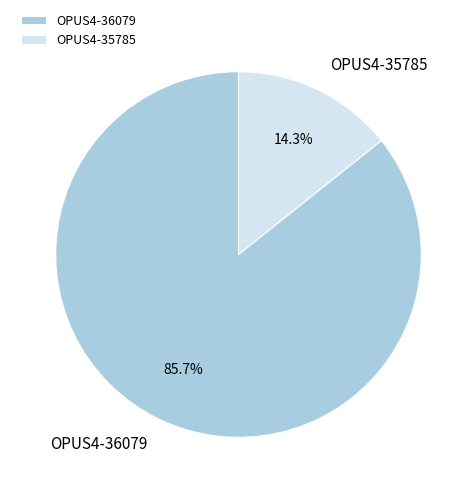

Which has a higher value, OPUS4-35785 or OPUS4-36079?

OPUS4-36079